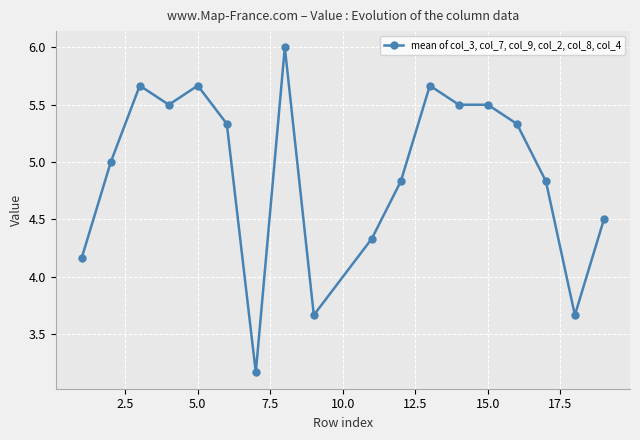

How many categories are shown in the chart?

18